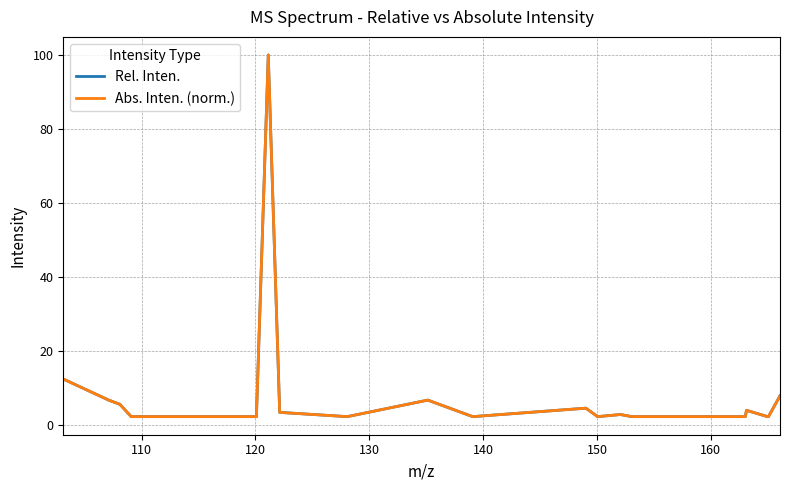

Which series has the widest spread of values?

Abs. Inten. (norm.)